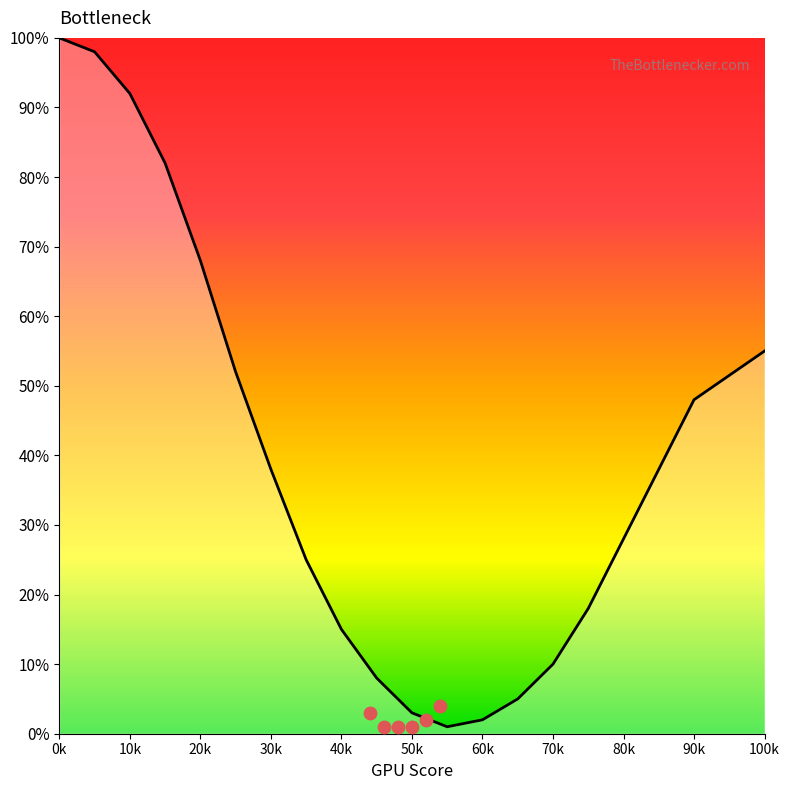

Which has a higher value, 45 or 80?

80